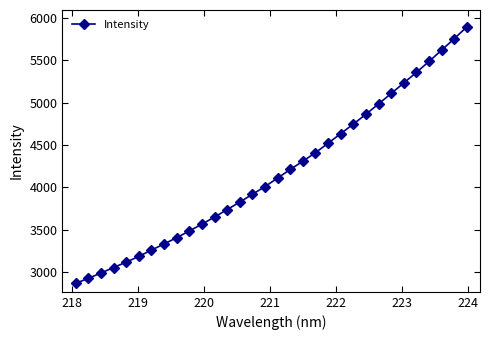

What is the value of the 15th point from the left?

3919.5